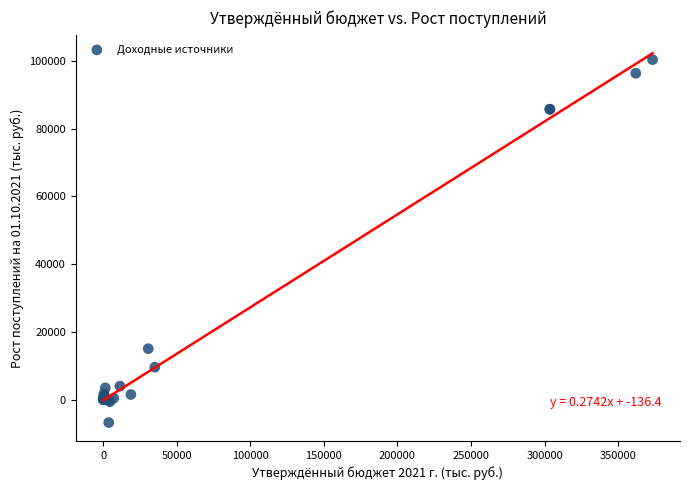

What Y value in the scatter plot is closest to 46812?

15074.5